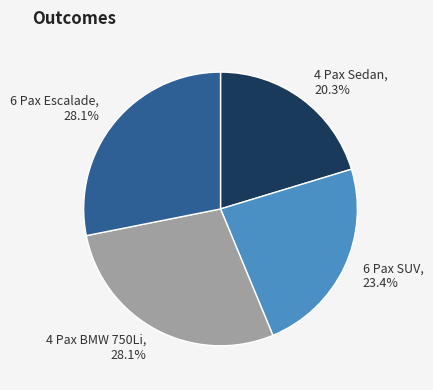

What percentage is the 6 Pax Escalade slice, to the nearest percent?

28%